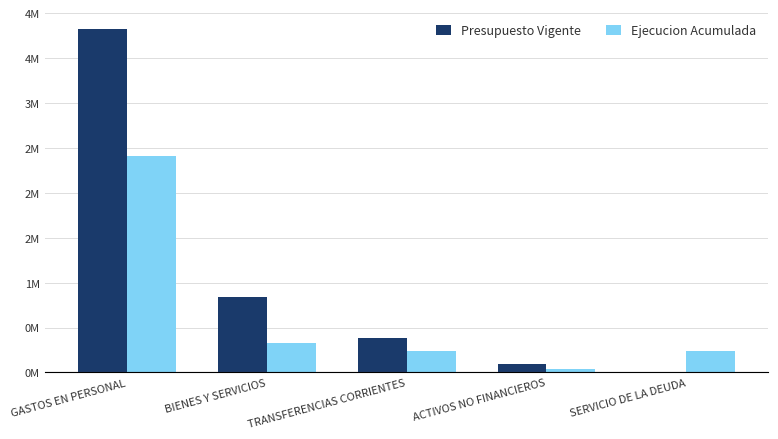

What are all the series names shown in the legend?

Presupuesto Vigente, Ejecucion Acumulada